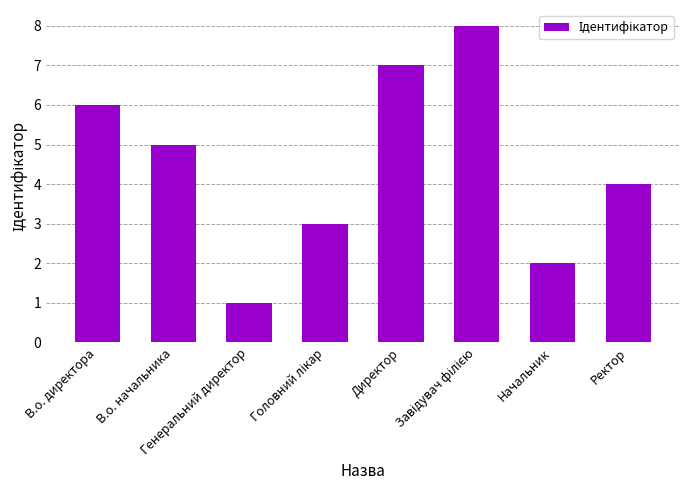

What is the difference between the maximum and minimum values?

7